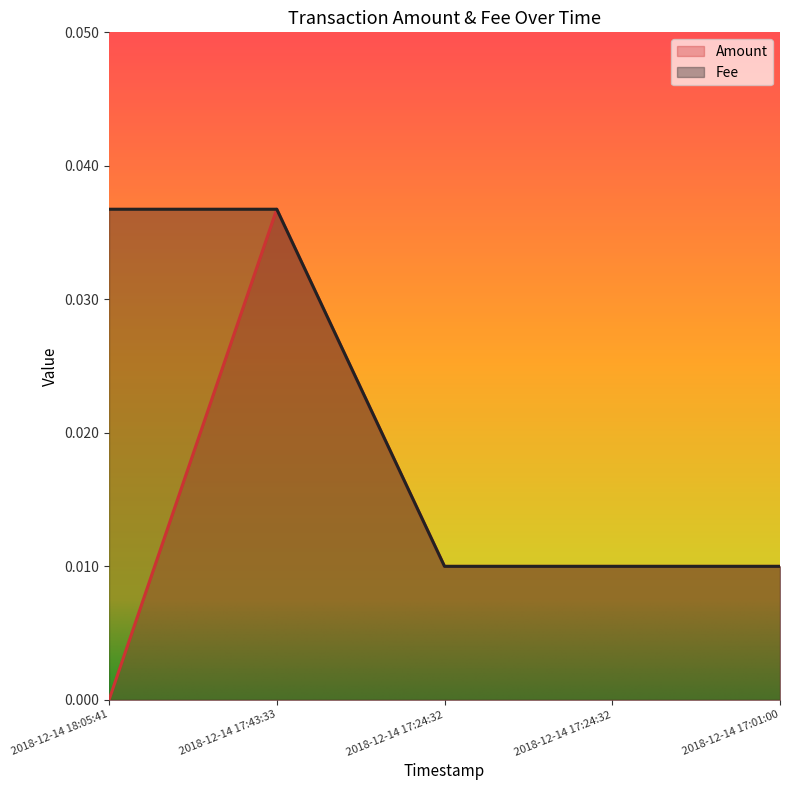

What is the label of the 5th point from the left?

2018-12-14 17:01:00